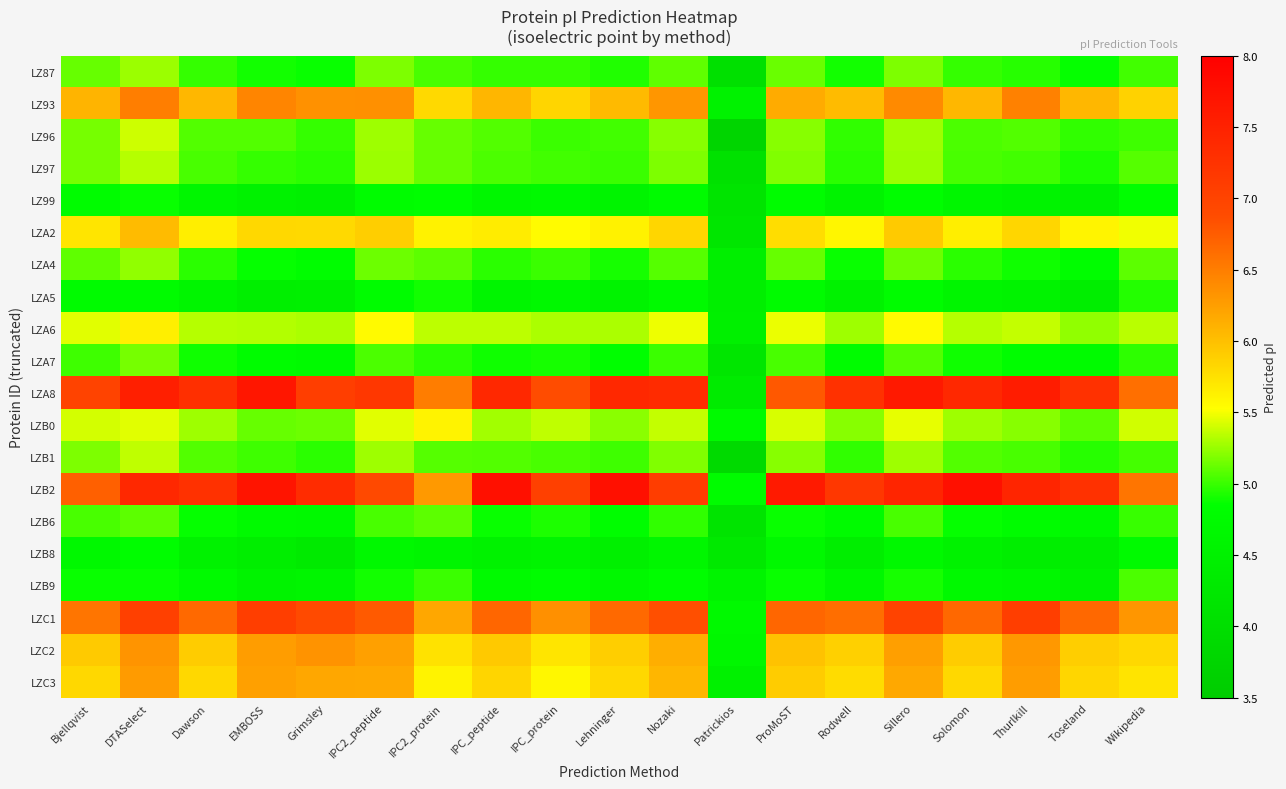

What is the spread (max minus min) of values at Toseland?

2.9